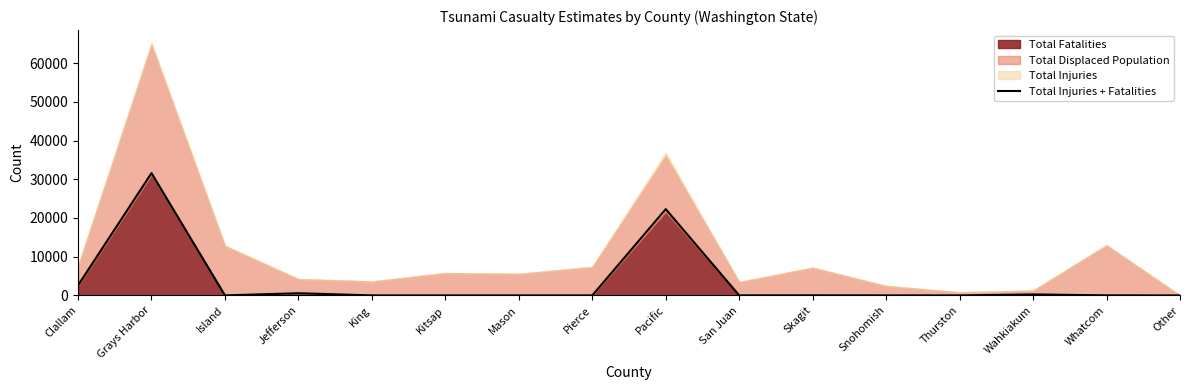

The value at Pacific is 8760. True or false?

False